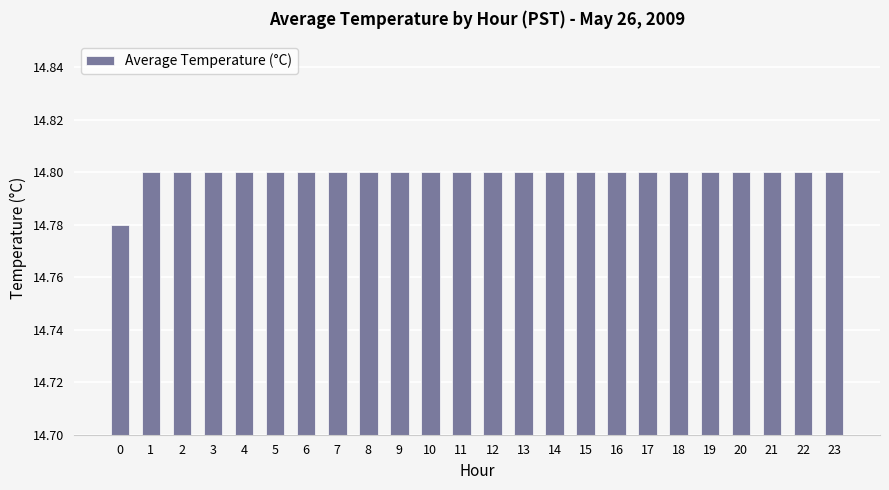

How many values are between 14 and 15?

24